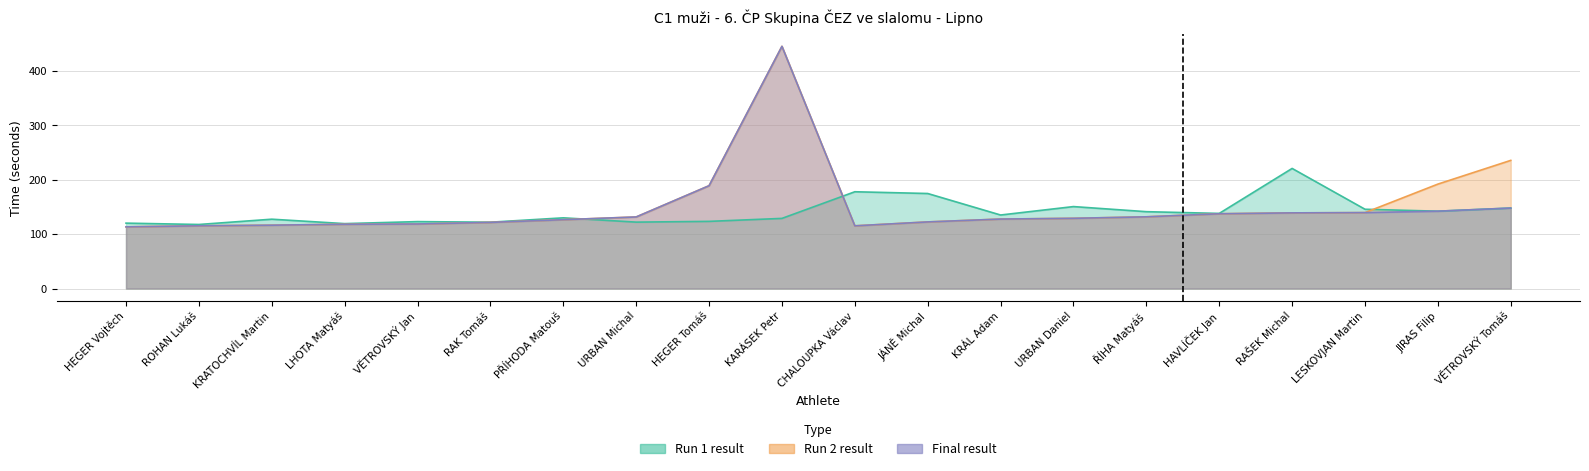

What is the label of the 7th point from the right?

URBAN Daniel